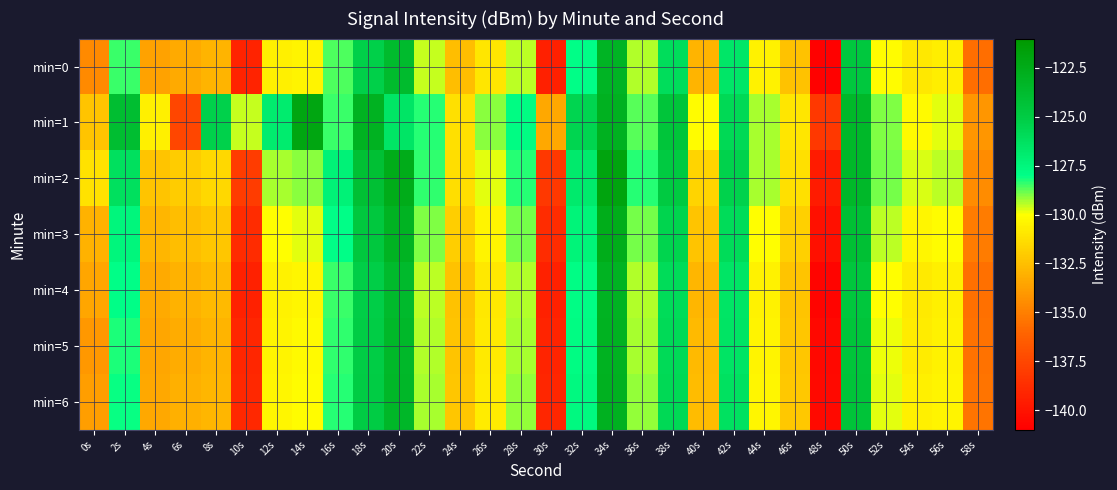

At how many categories does at least one series exceed -129?

16